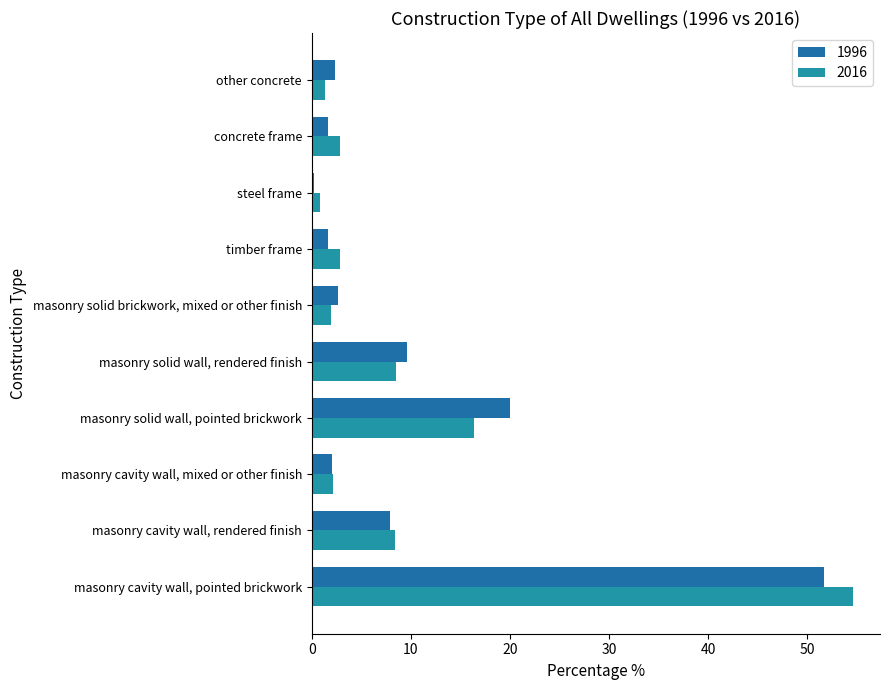

Reading right to left, what are all the values shown in this chart?

1996: other concrete=2.4	concrete frame=1.6	steel frame=0.3	timber frame=1.7	masonry solid brickwork, mixed or other finish=2.6	masonry solid wall, rendered finish=9.7	masonry solid wall, pointed brickwork=20.1	masonry cavity wall, mixed or other finish=2.1	masonry cavity wall, rendered finish=7.9	masonry cavity wall, pointed brickwork=51.7
2016: other concrete=1.3	concrete frame=2.9	steel frame=0.9	timber frame=2.9	masonry solid brickwork, mixed or other finish=1.9	masonry solid wall, rendered finish=8.6	masonry solid wall, pointed brickwork=16.4	masonry cavity wall, mixed or other finish=2.2	masonry cavity wall, rendered finish=8.4	masonry cavity wall, pointed brickwork=54.6